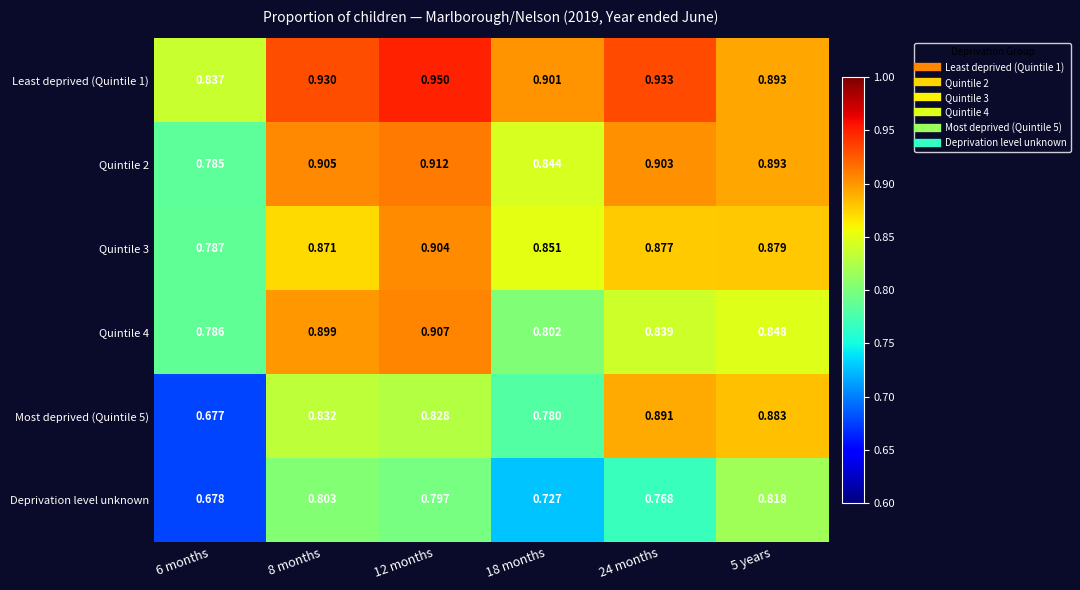

Is the value of Least deprived (Quintile 1) at 8 months greater than the value of Quintile 2 at 5 years?

Yes